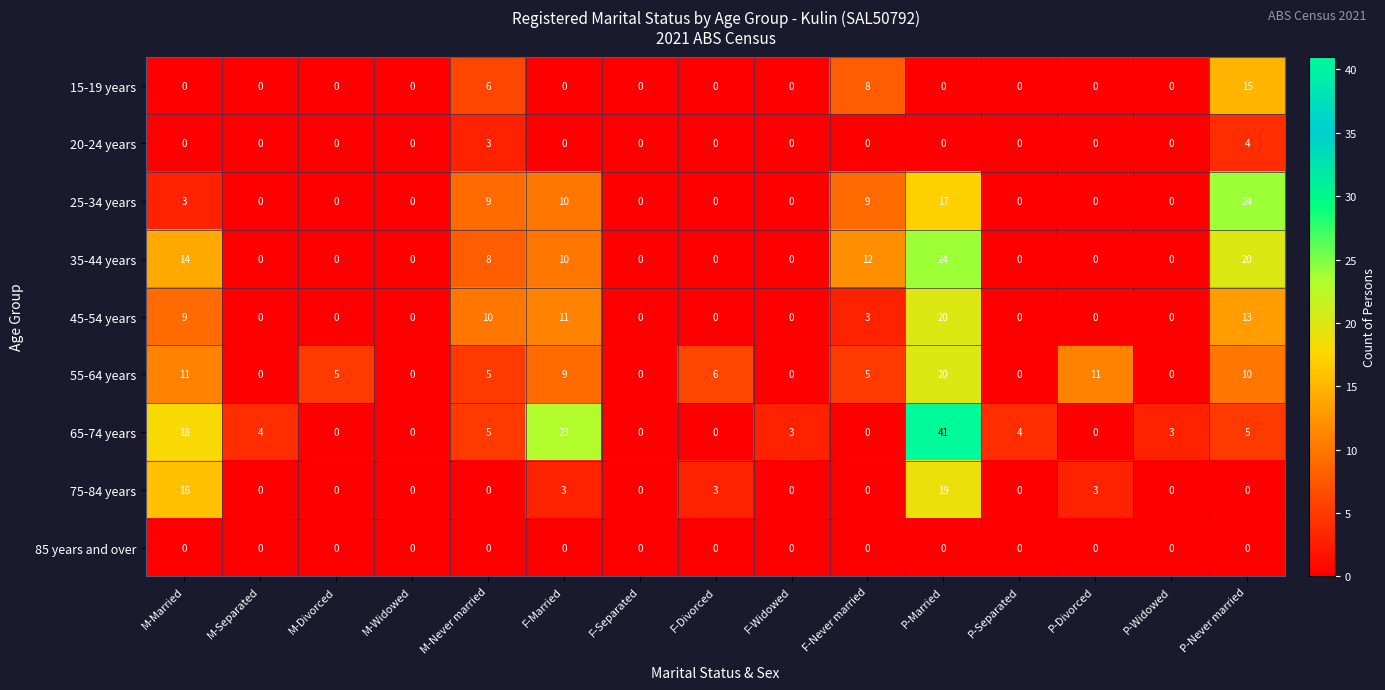

Which series has the widest spread of values?

65-74 years